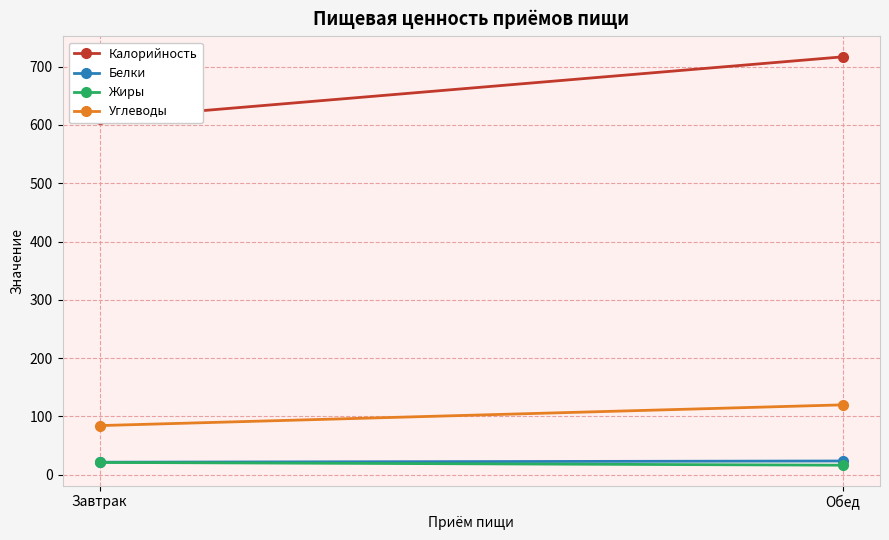

Which series has the largest range (max minus min)?

Калорийность